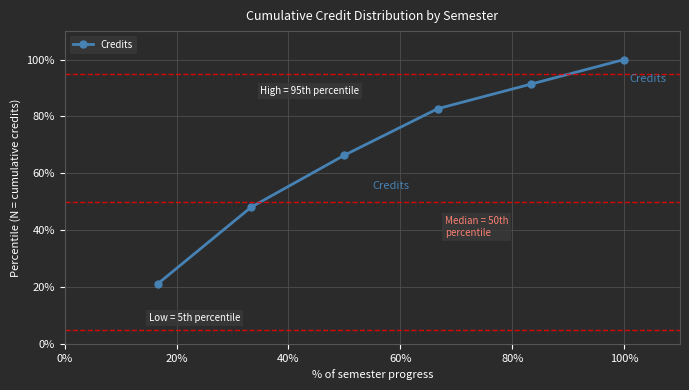

Reading right to left, extract all data points from this chart.

100.0	91.3	82.7	66.3	48.1	21.2